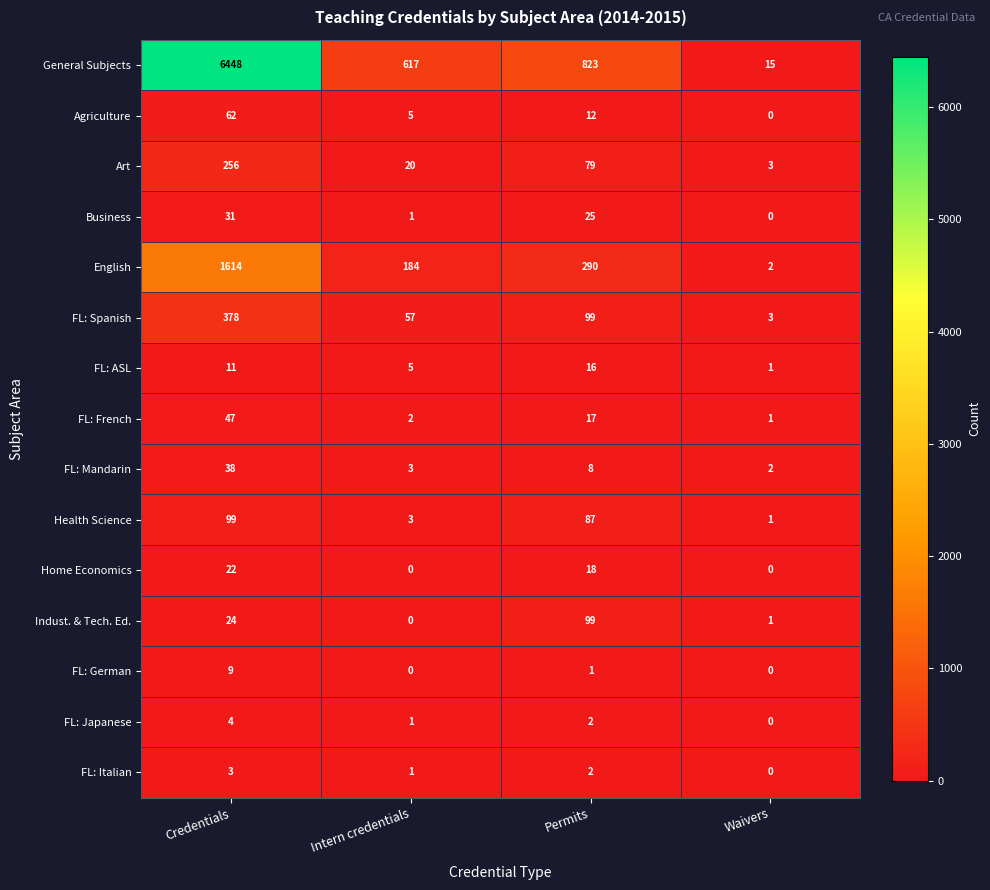

What is the difference between the Business values at Permits and Credentials?

6